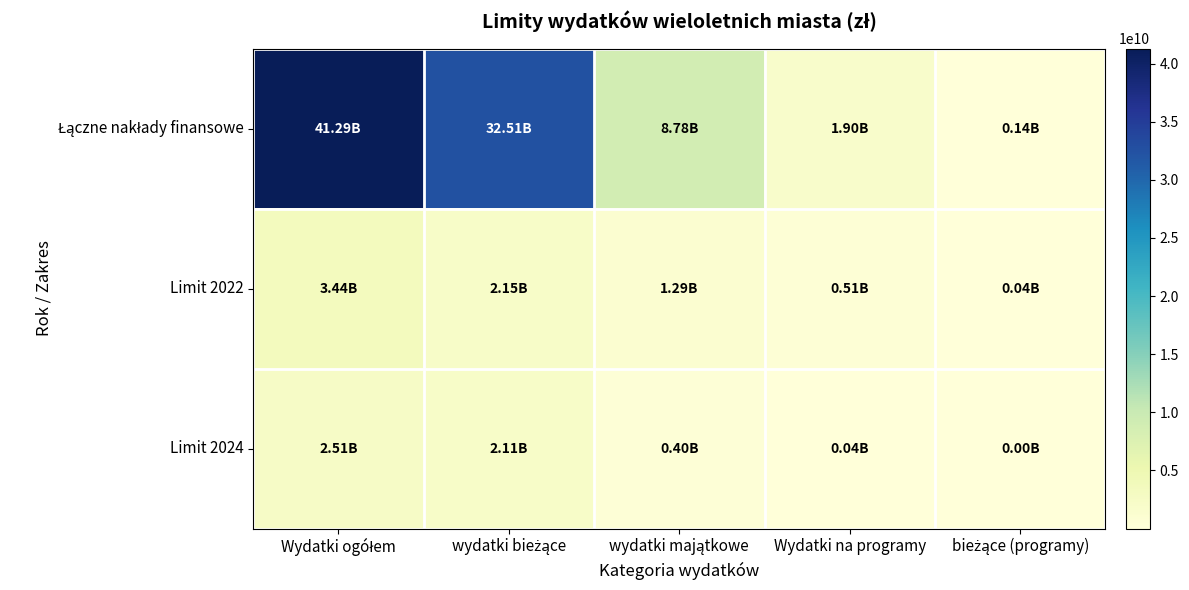

Rank the series at bieżące (programy) from highest to lowest value.

Łączne nakłady finansowe, Limit 2022, Limit 2024